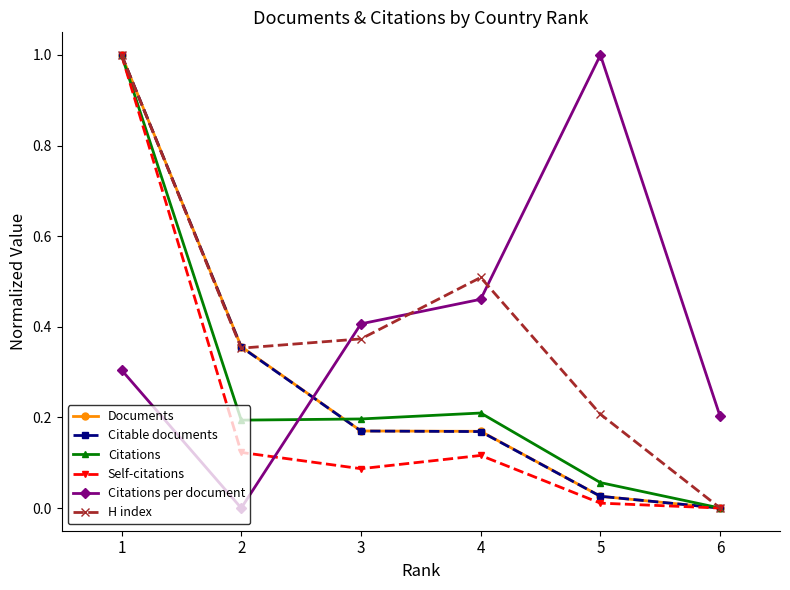

What is the greatest value displayed?

1.0